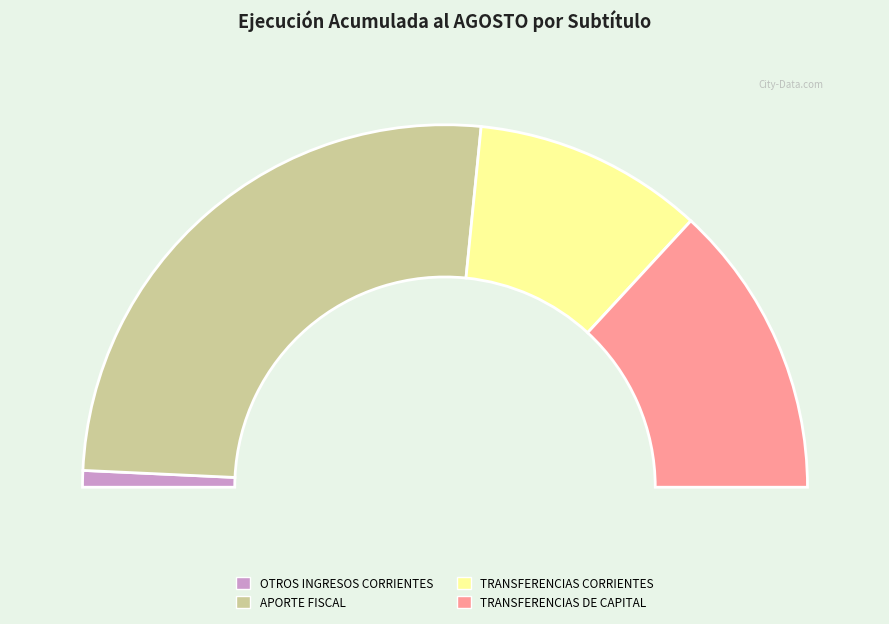

Between TRANSFERENCIAS DE CAPITAL and APORTE FISCAL, which is larger?

APORTE FISCAL